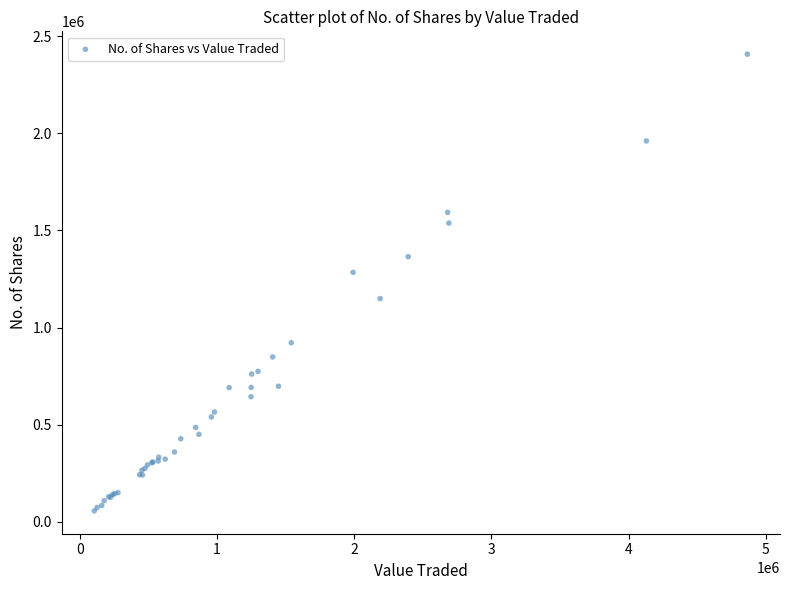

What Y value in the scatter plot is closest to 1231811?

1284488